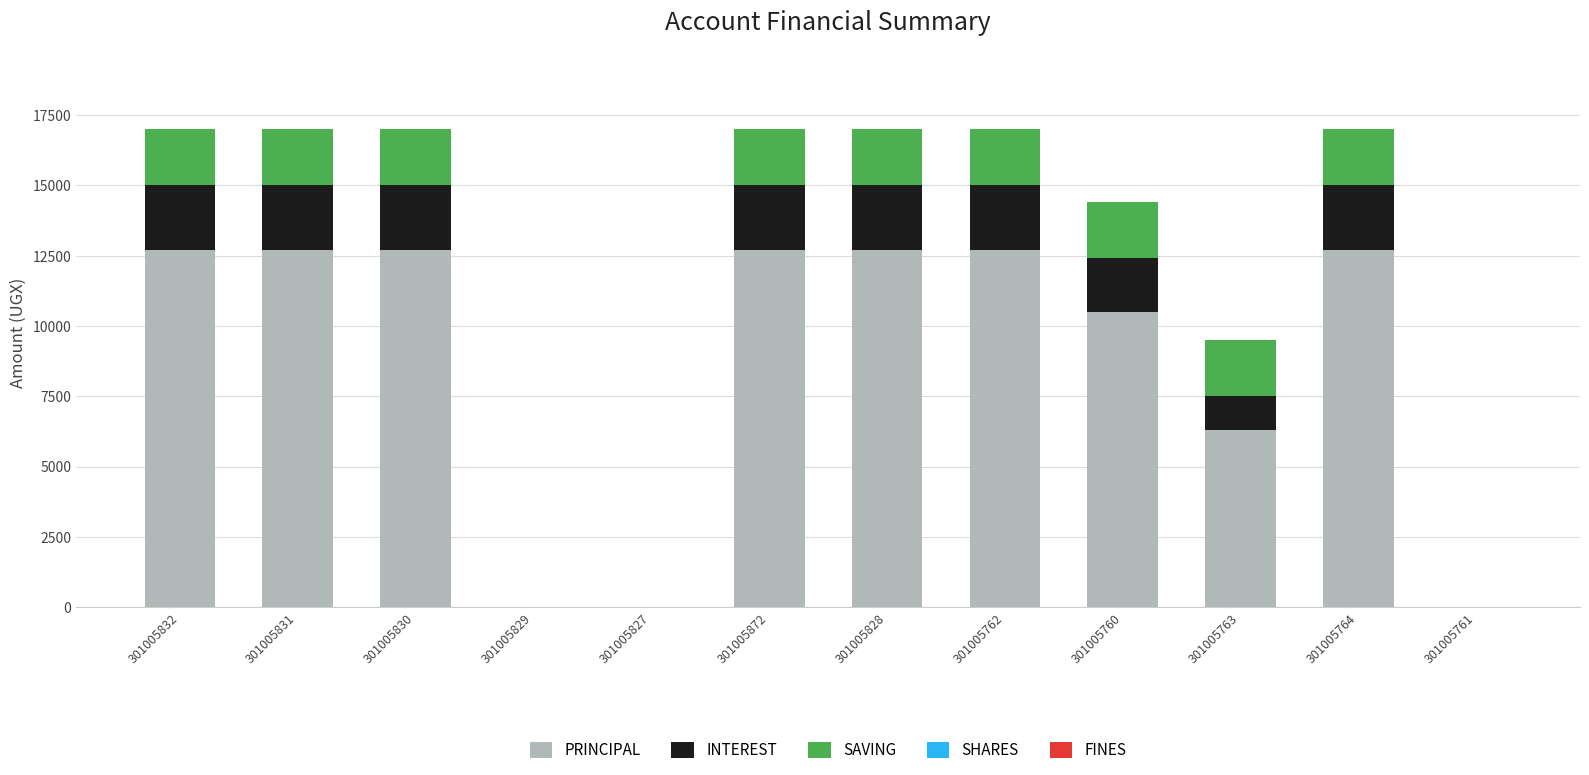

The value of PRINCIPAL at 301005830 is 2617. True or false?

False